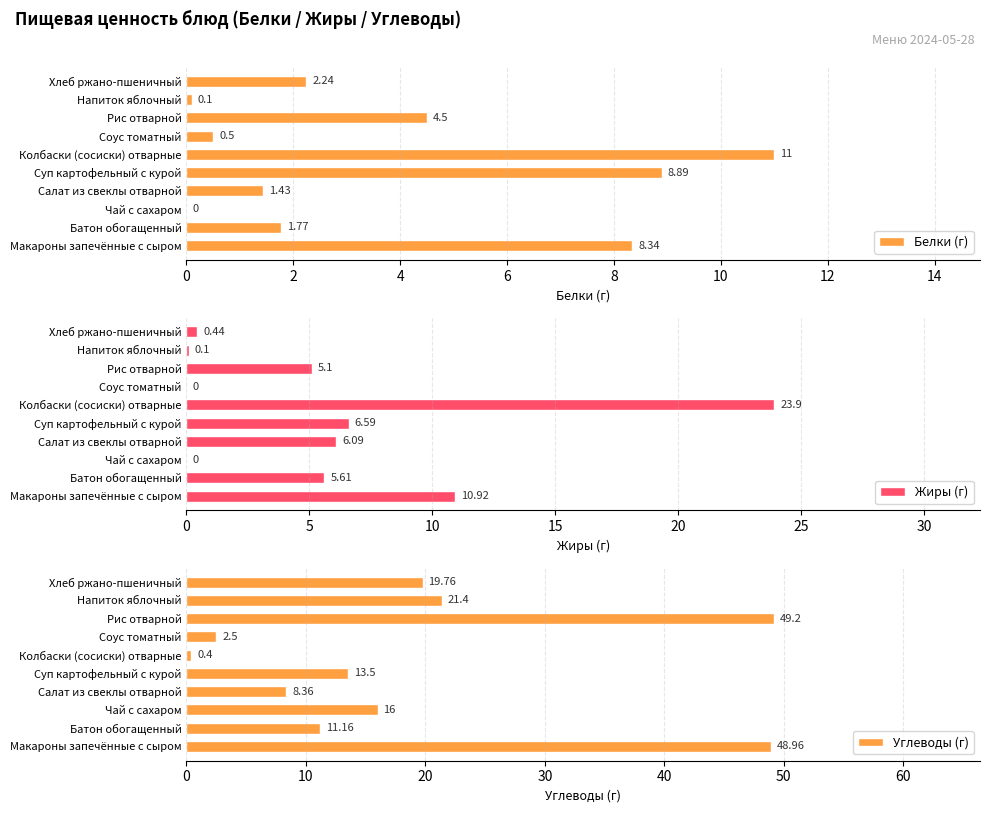

What is the sum of all Белки (г) values?

38.8